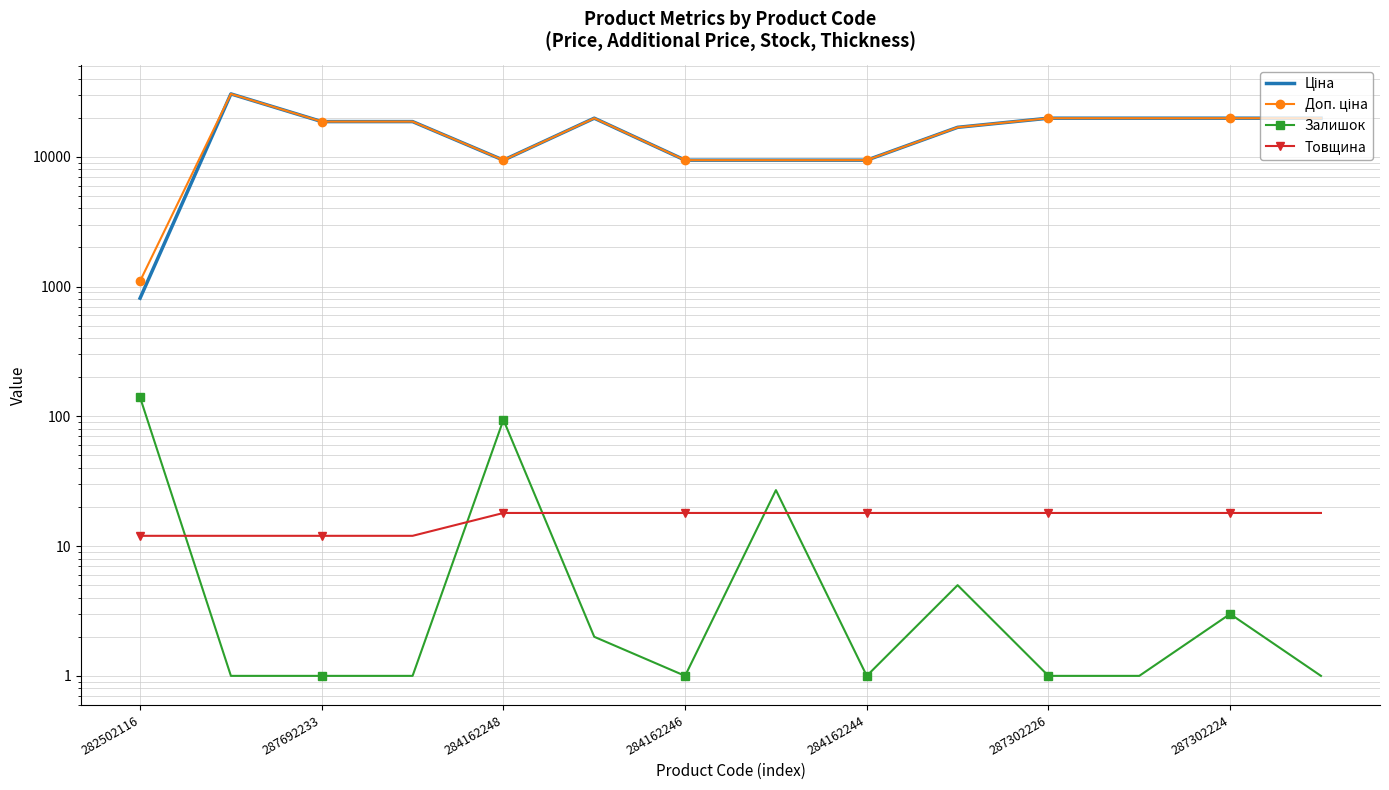

What is the average value of the Доп. ціна series?

15903.1